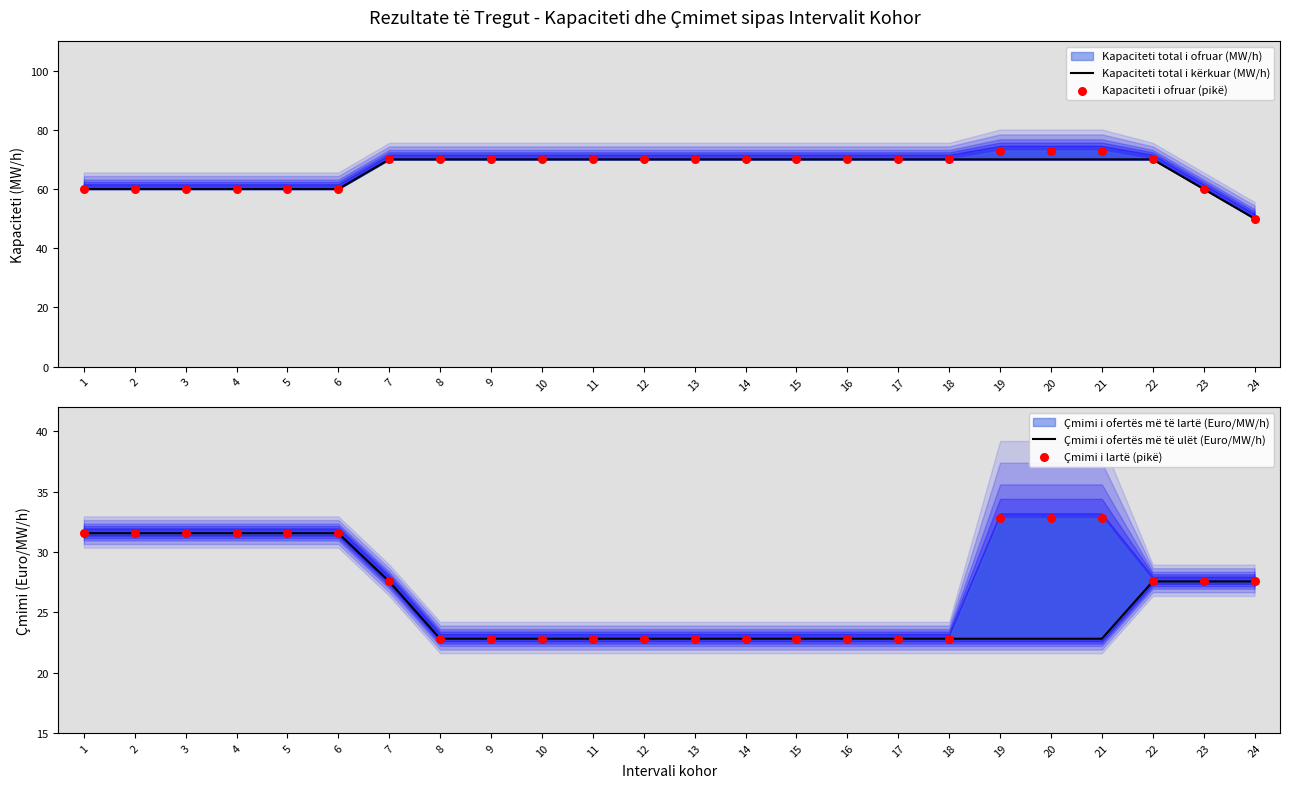

At how many categories does at least one series exceed 60?

16